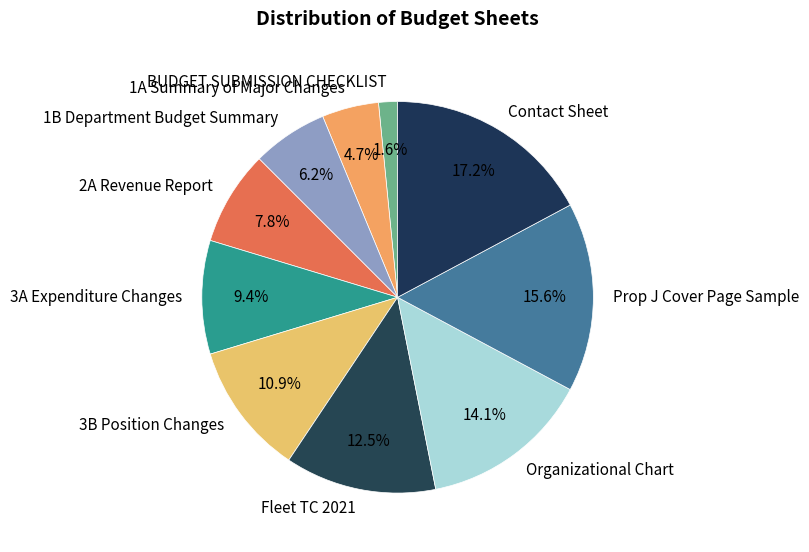

Which slice is the largest?

Contact Sheet